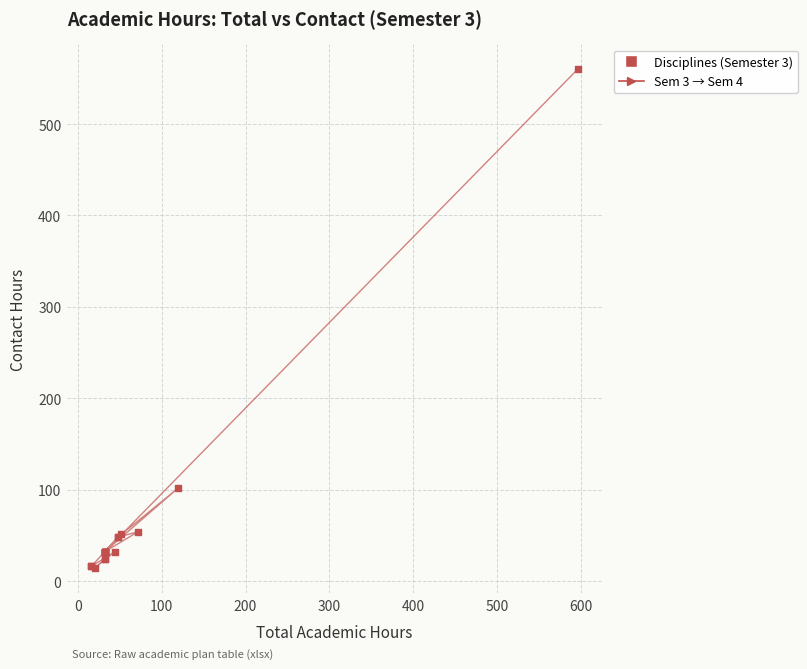

What Y value in the scatter plot is closest to 287?

102